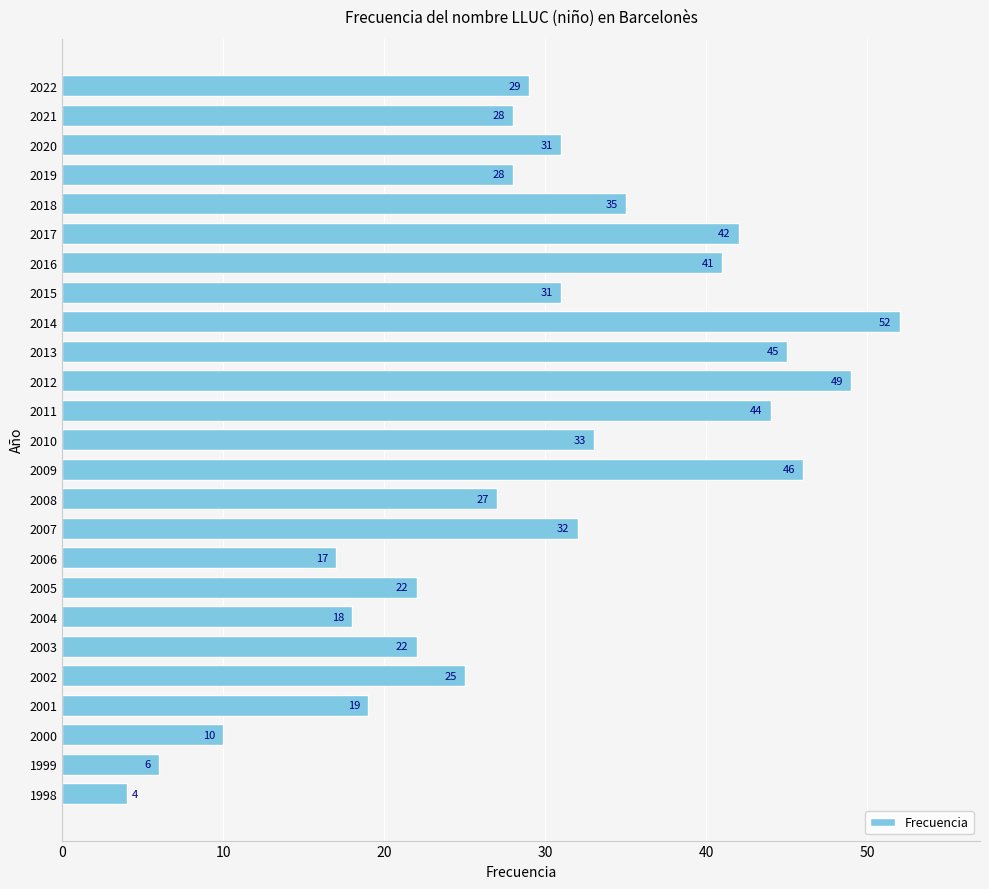

Reading top to bottom, list all the values displayed in this chart.

2022=29	2021=28	2020=31	2019=28	2018=35	2017=42	2016=41	2015=31	2014=52	2013=45	2012=49	2011=44	2010=33	2009=46	2008=27	2007=32	2006=17	2005=22	2004=18	2003=22	2002=25	2001=19	2000=10	1999=6	1998=4